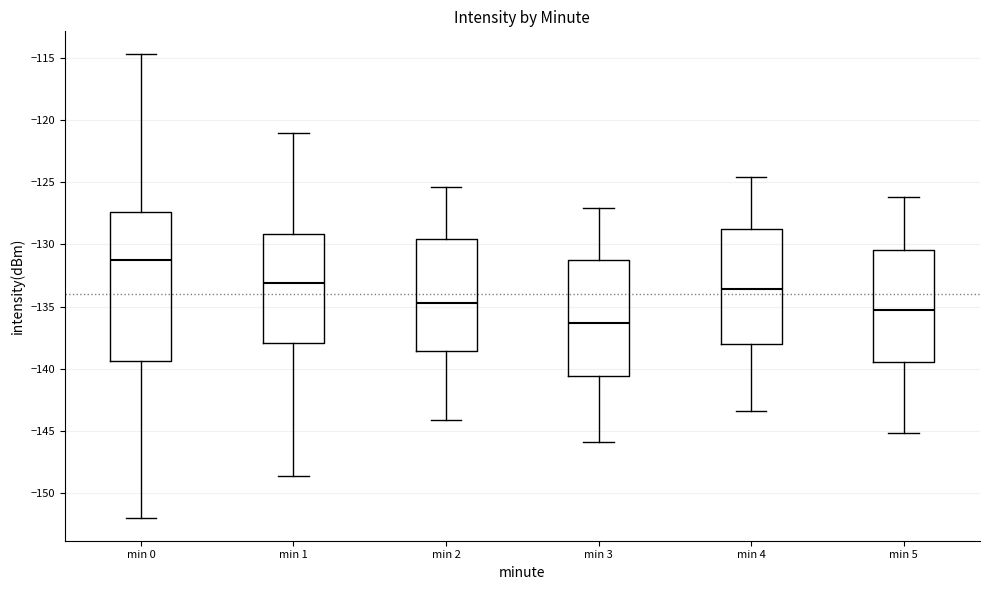

Where is the lower edge of the box for min 1 on the y-axis? The values are not printed on the chart, so give them approximately, as read against the axis.

-138.0